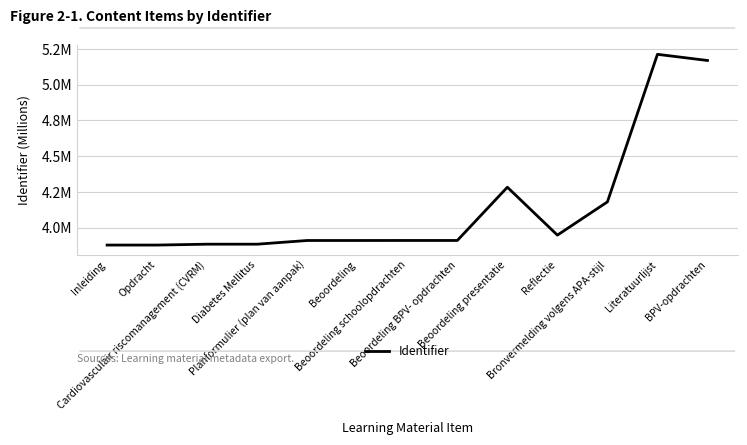

Does the chart have visible grid lines?

Yes